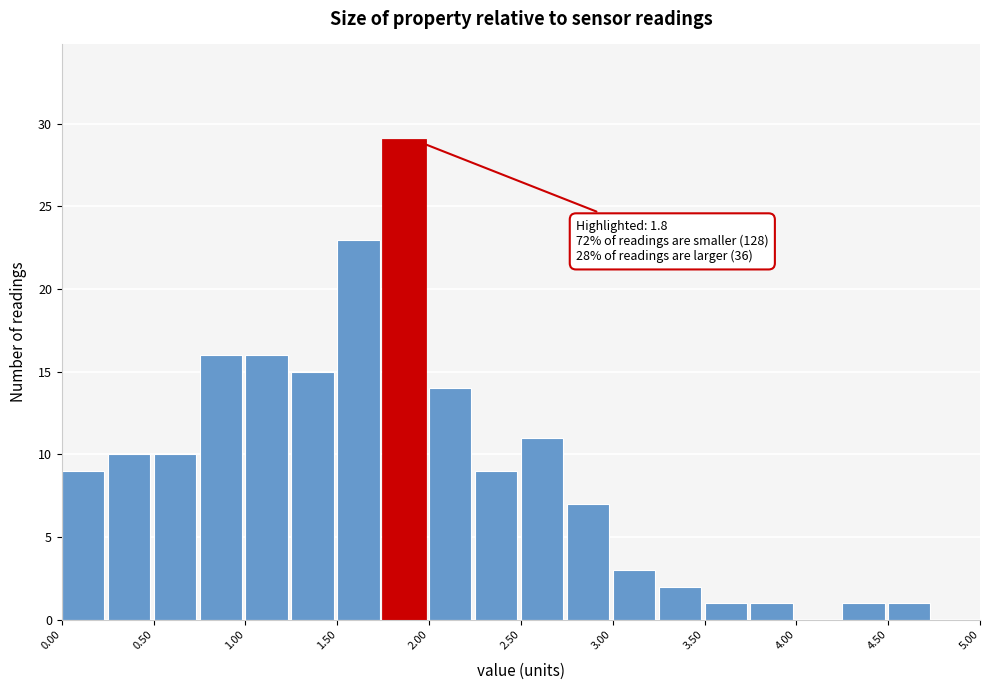

Which range on the x-axis has the tallest bar?

1.75 to 2.00